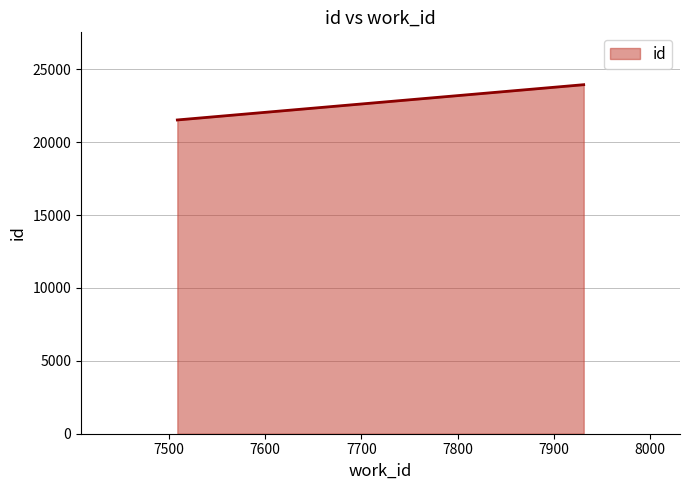

What is the value of the 1st point from the left?

21523